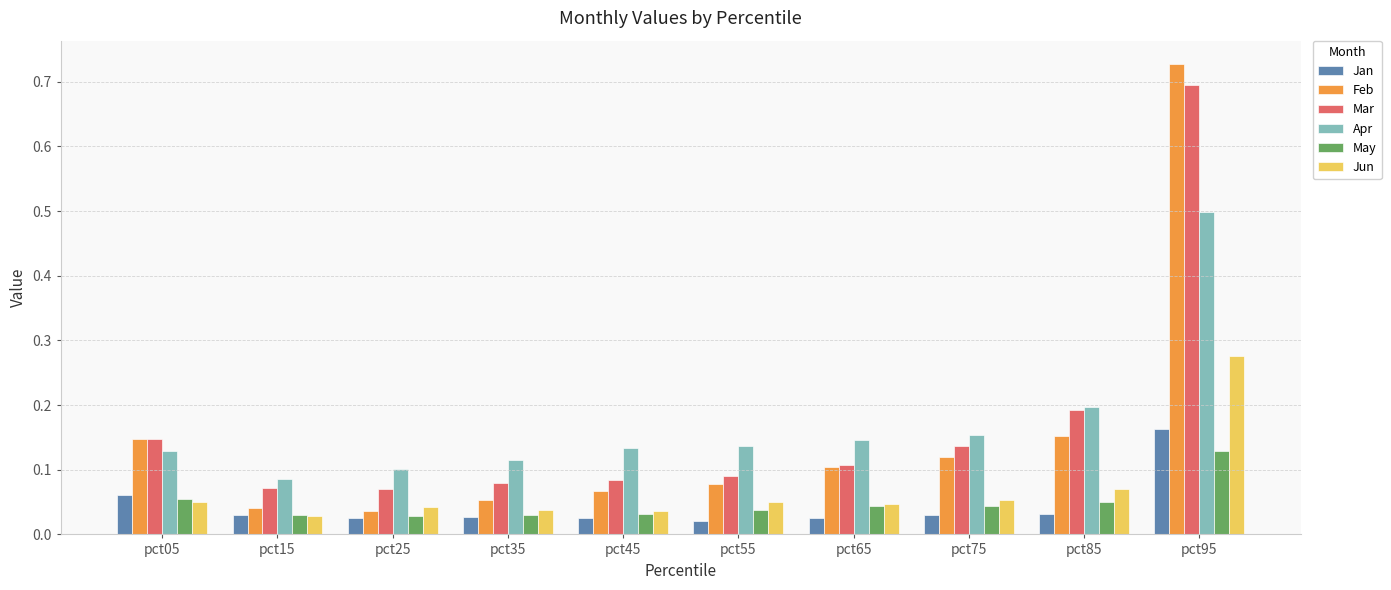

The Jan series shows 0.1 at pct75. True or false?

False